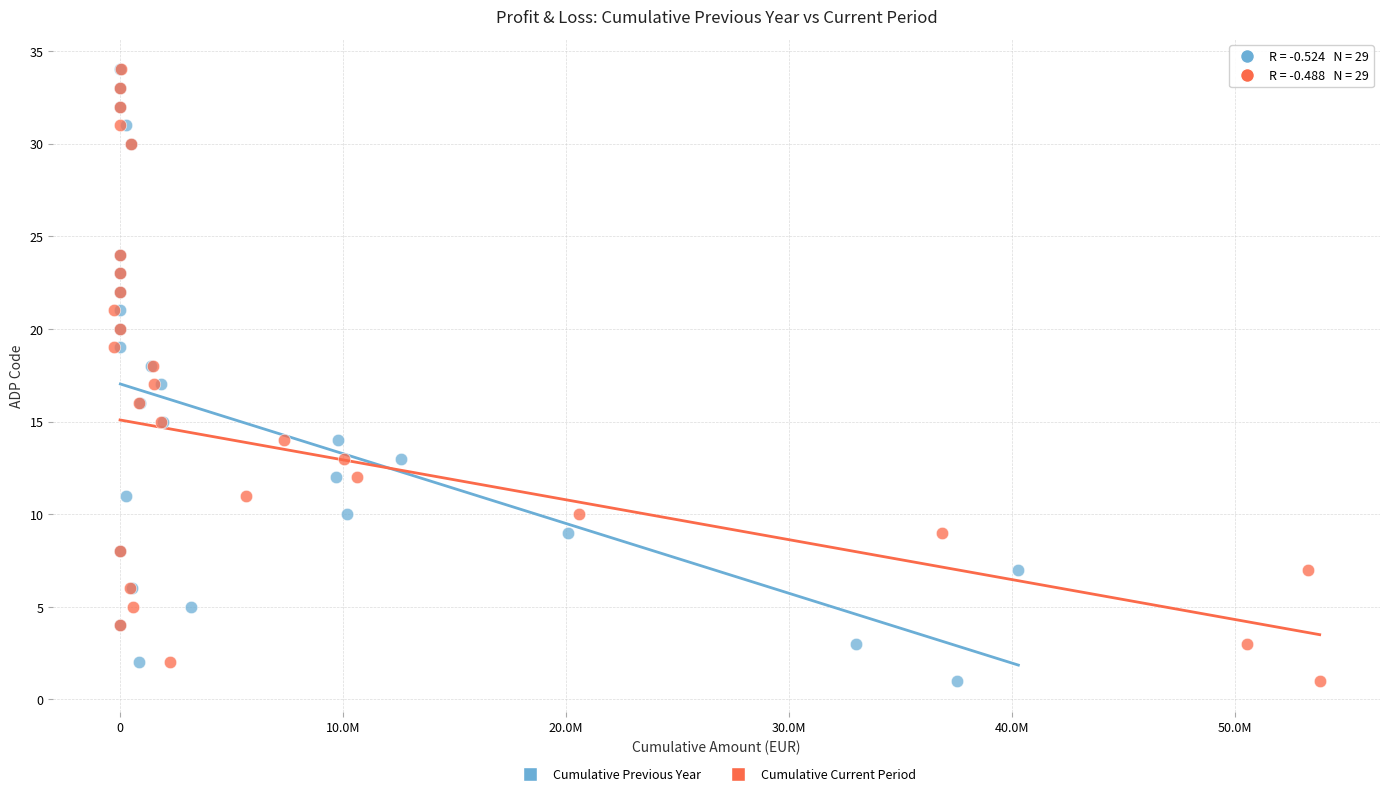

What are all the series names shown in the legend?

Cumulative Previous Year, Cumulative Current Period